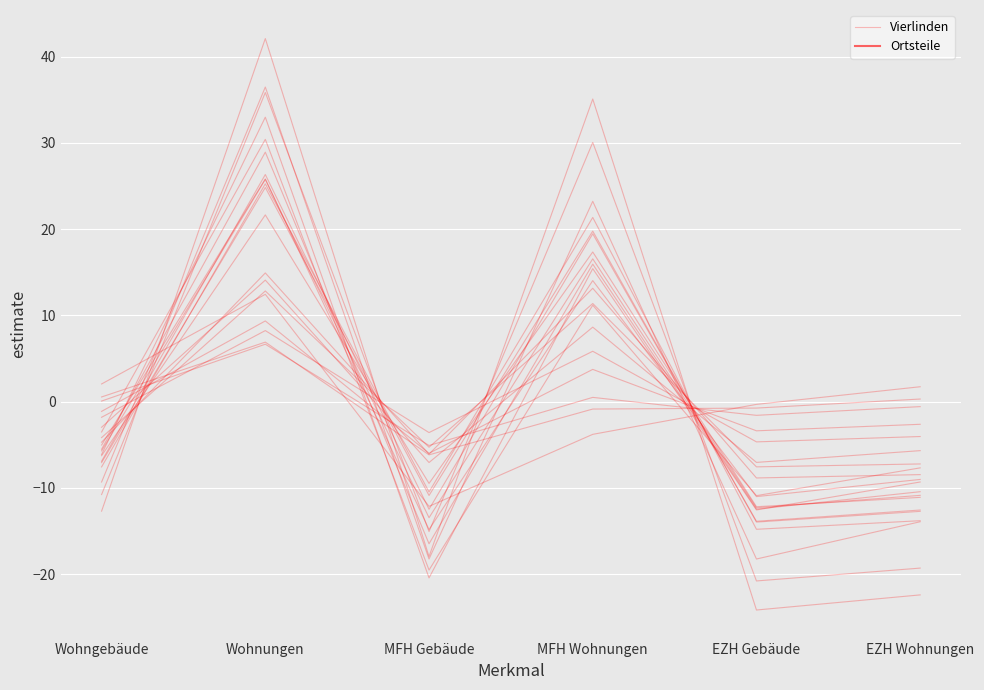

What is the difference between the values at EZH Wohnungen and MFH Gebäude?

2.6